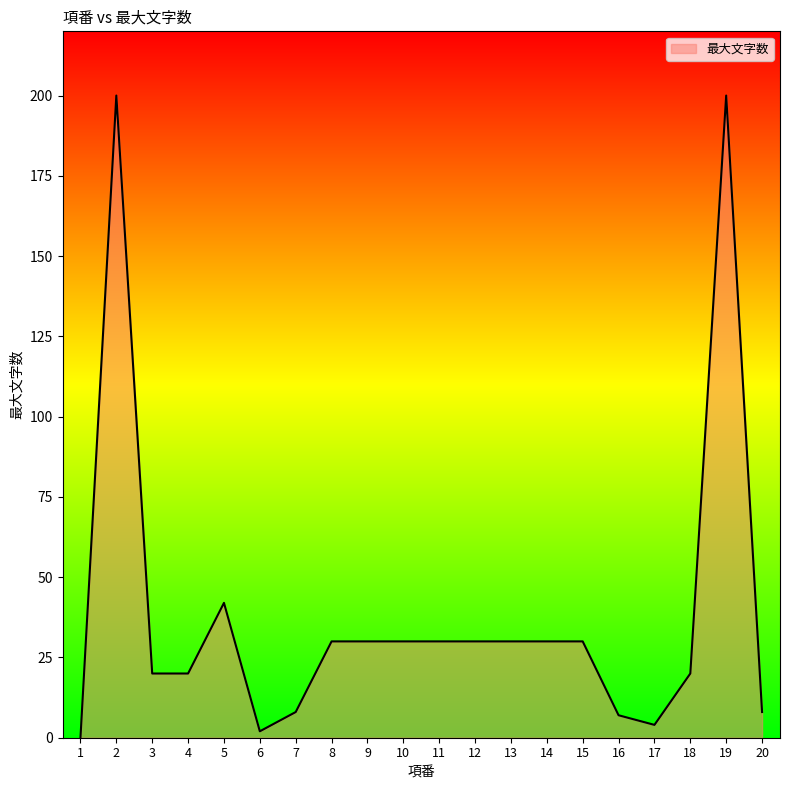

Where is the data nearest to the value 100?

5